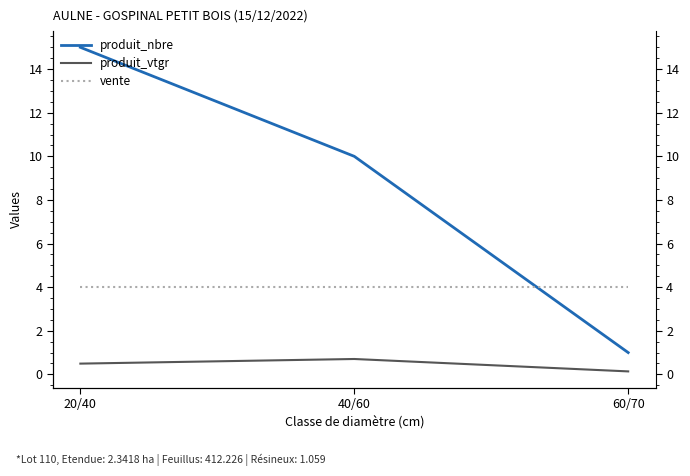

What is the sum of all produit_vtgr values?

1.3